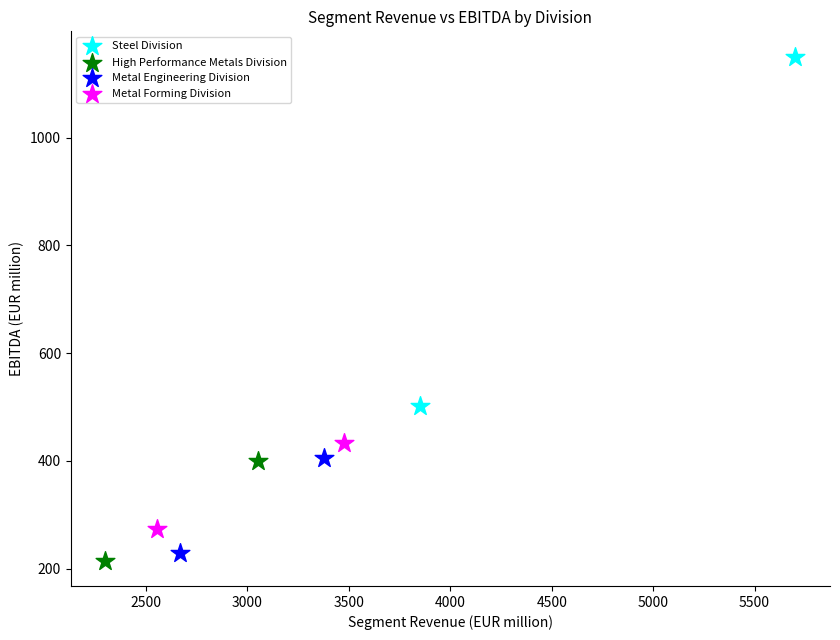

What are all the series names shown in the legend?

Steel Division, High Performance Metals Division, Metal Engineering Division, Metal Forming Division